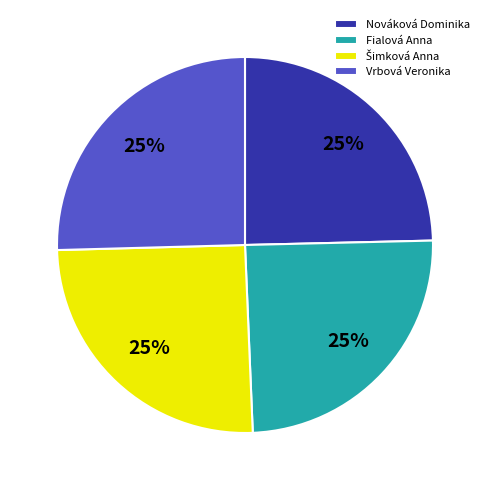

To the nearest percent, what percentage of the pie is Nováková Dominika?

25%